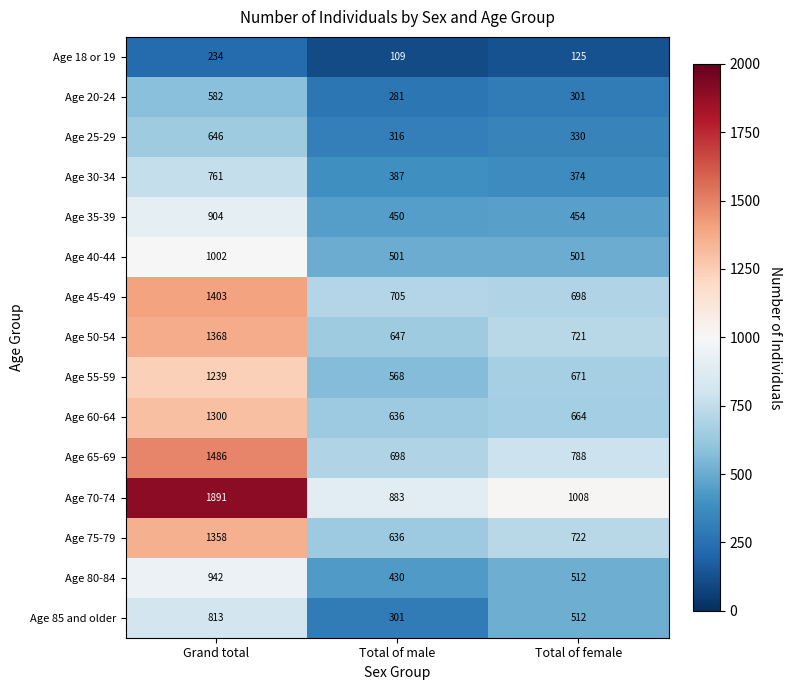

What is the total value across all series at Total of female?

8381